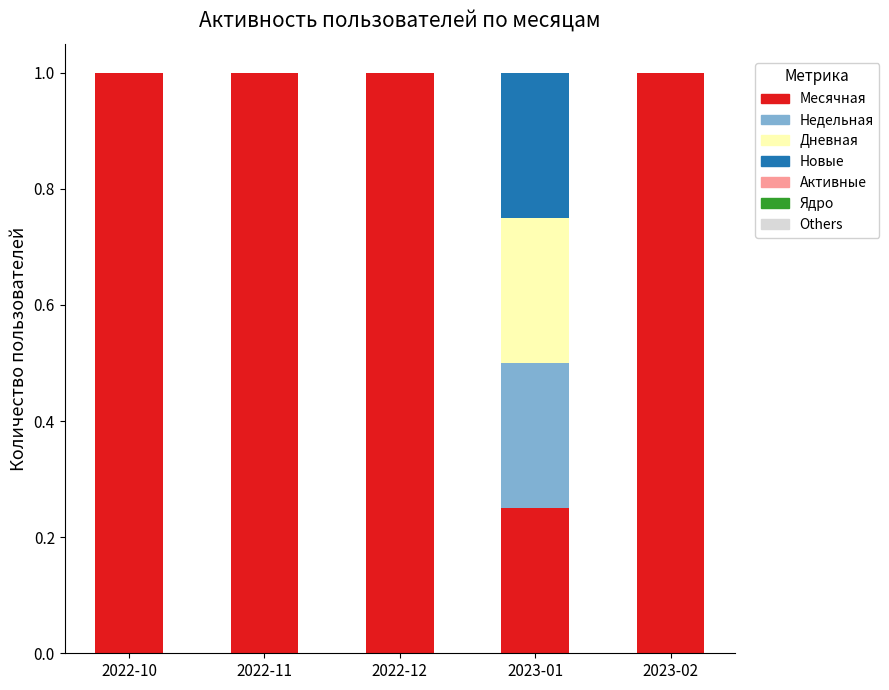

What is the highest value of the Месячная series?

1.0